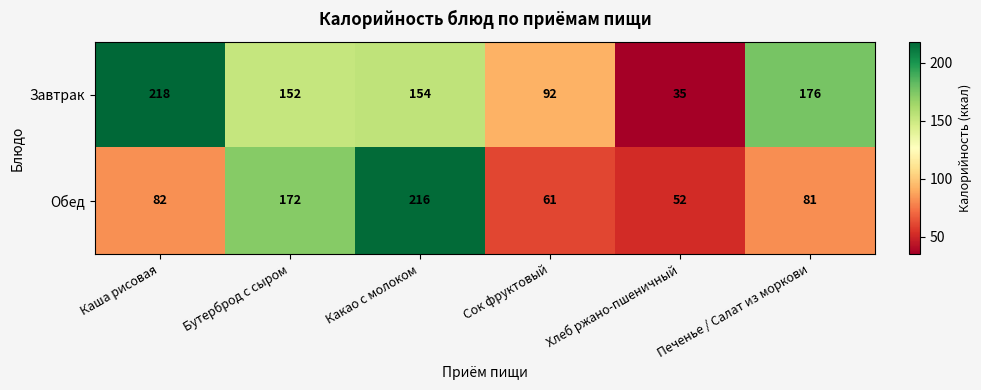

At Хлеб ржано-пшеничный, list the series in order from smallest to largest.

Завтрак, Обед